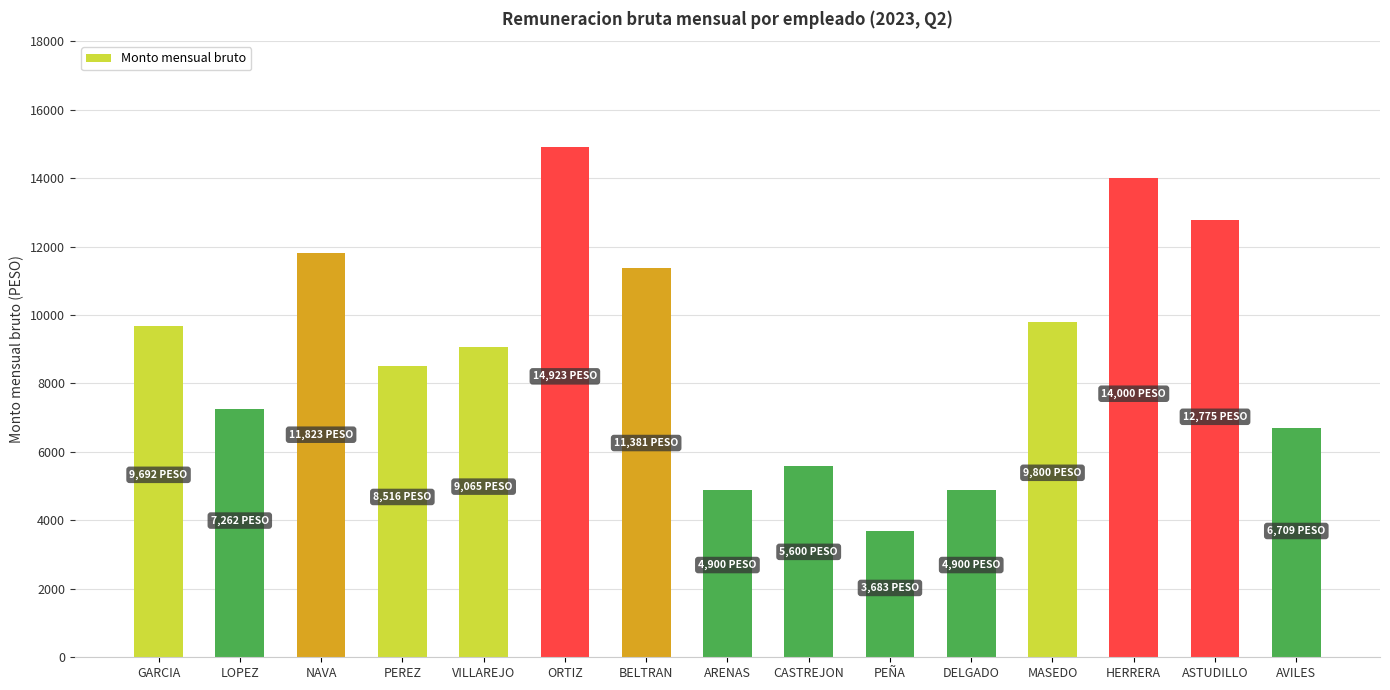

What is the label of the 2nd bar from the left?

LOPEZ